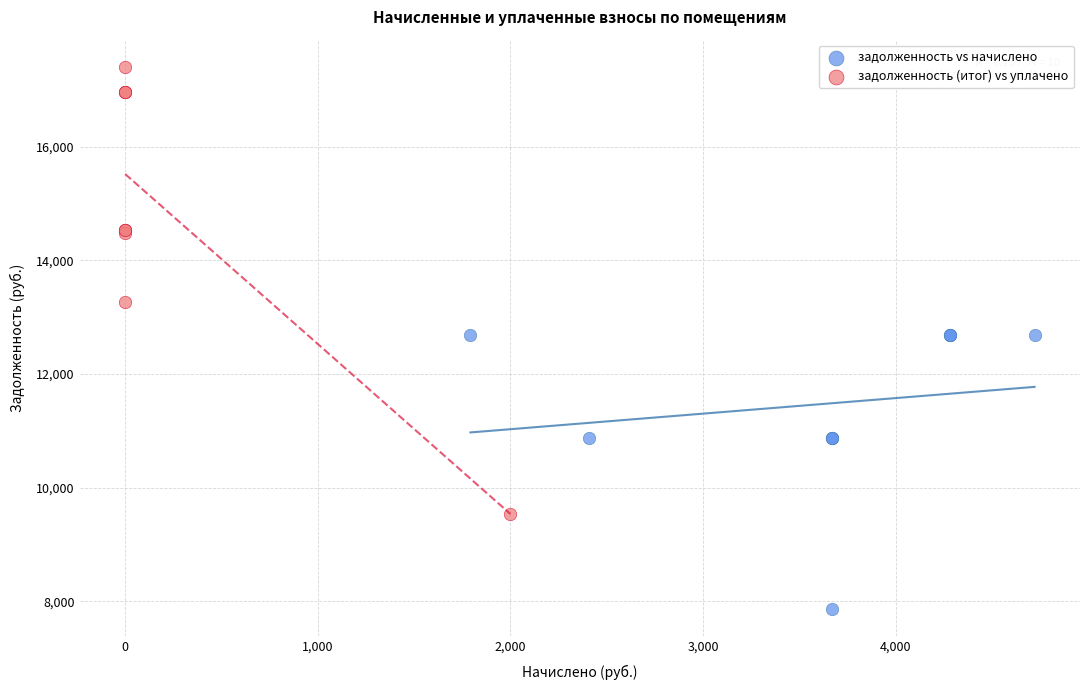

Which series contains the lowest Y value?

задолженность vs начислено